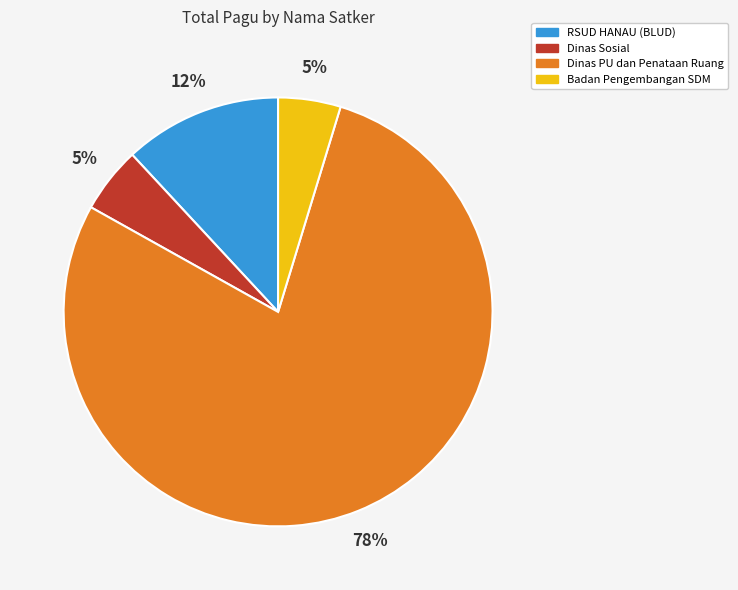

What percentage is the Dinas PU dan Penataan Ruang slice, to the nearest percent?

78%